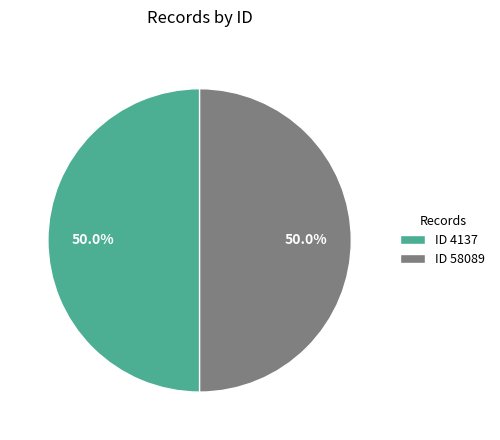

Approximately how many times larger is the value at ID 58089 compared to ID 4137?

1.0